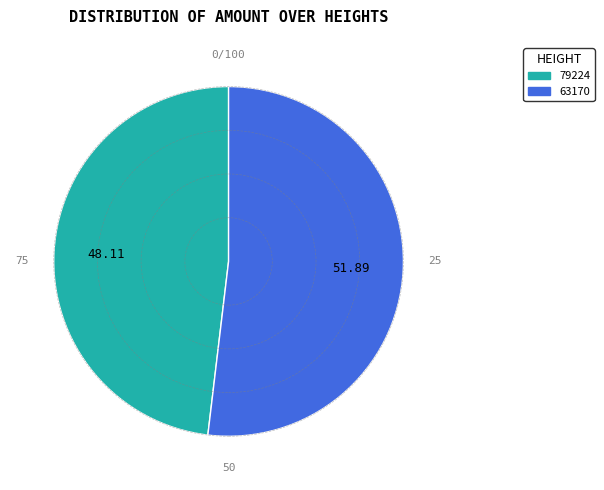

What is the ratio of the value at 79224 to the value at 63170?

0.9